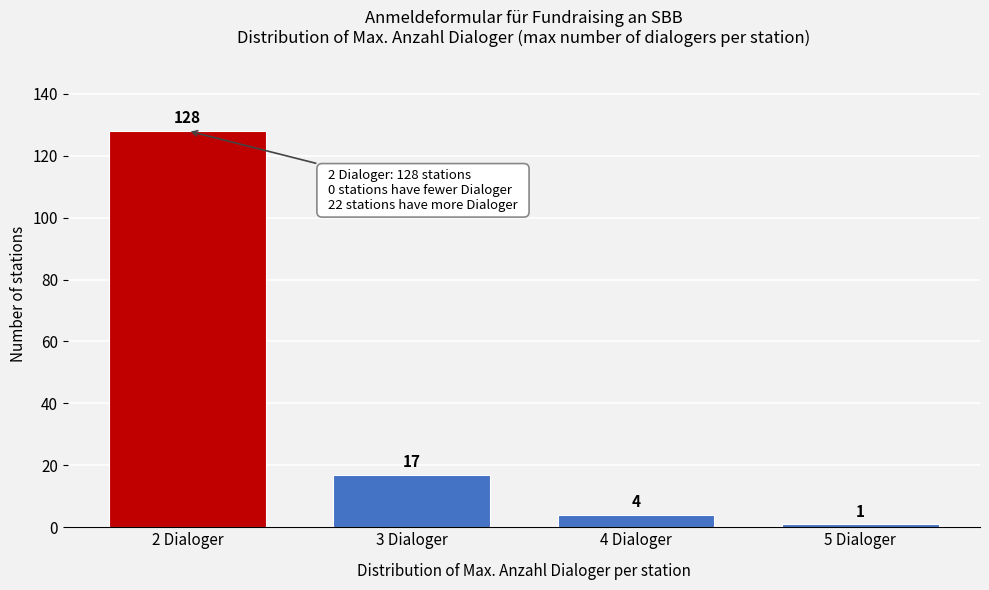

Reading left to right, what are all the values shown in this chart?

128	17	4	1